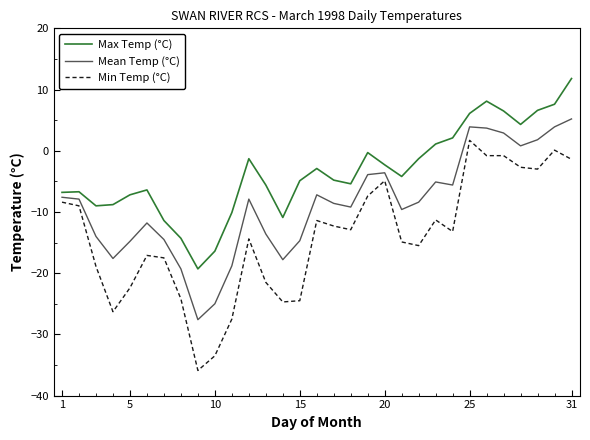

True or false: Min Temp (°C) and Max Temp (°C) cross at least once.

False